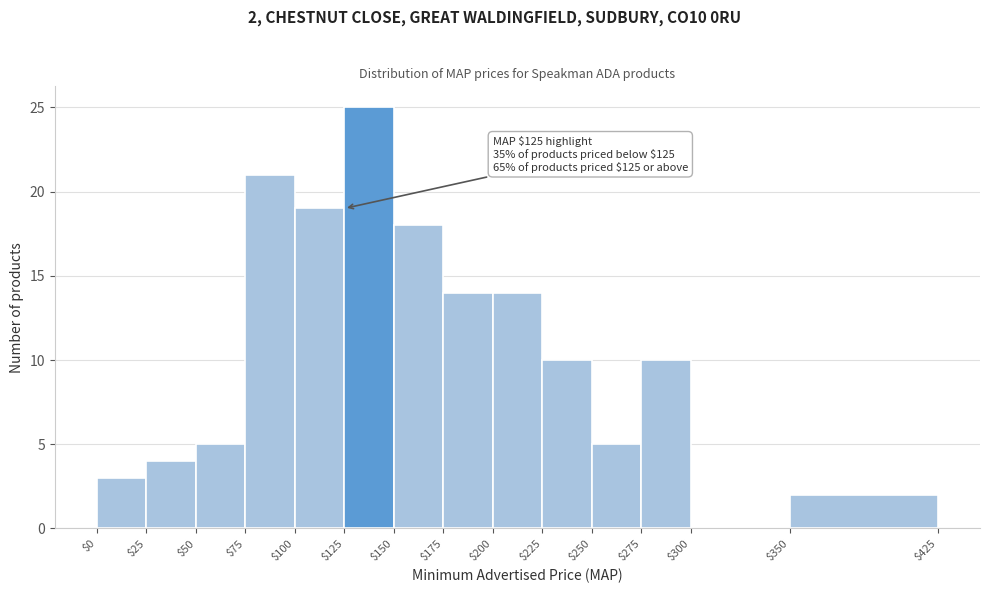

Which range on the x-axis has the tallest bar?

$125 to $150